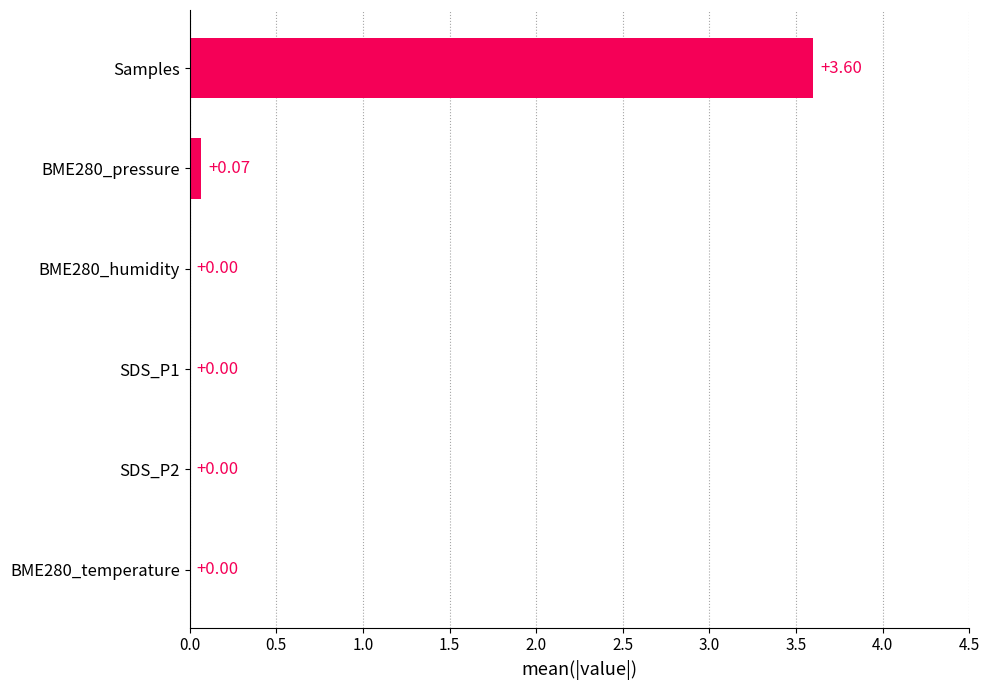

Which label corresponds to the largest value in the chart?

Samples